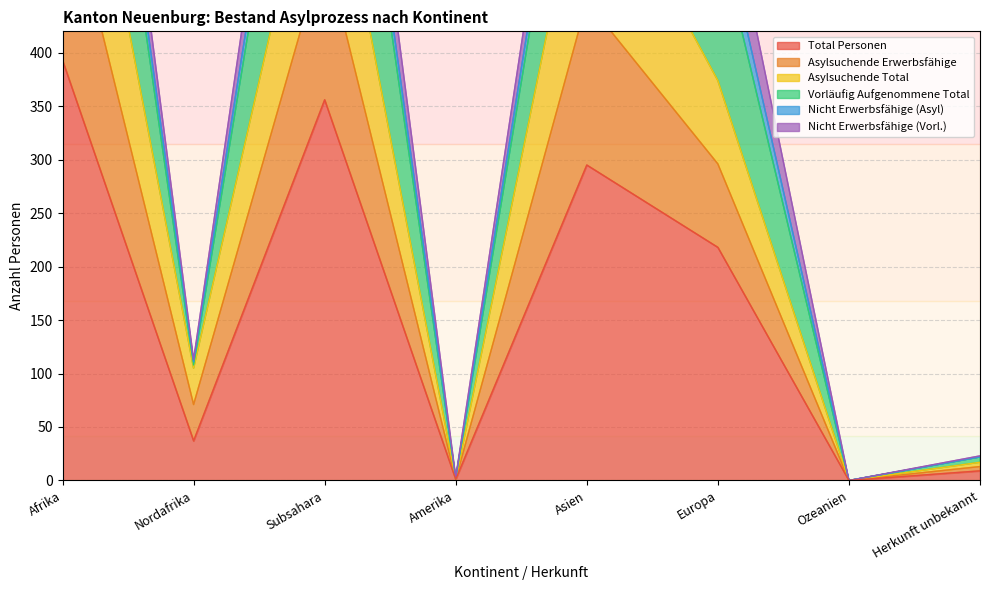

True or false: Nicht Erwerbsfähige (Asyl) and Total Personen intersect in this chart.

False